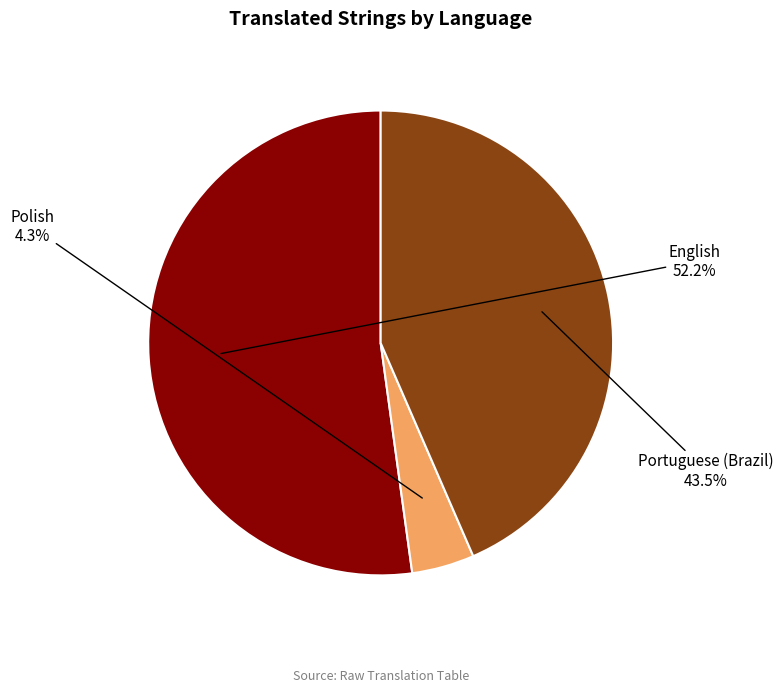

True or false: English accounts for 52% of the total.

True